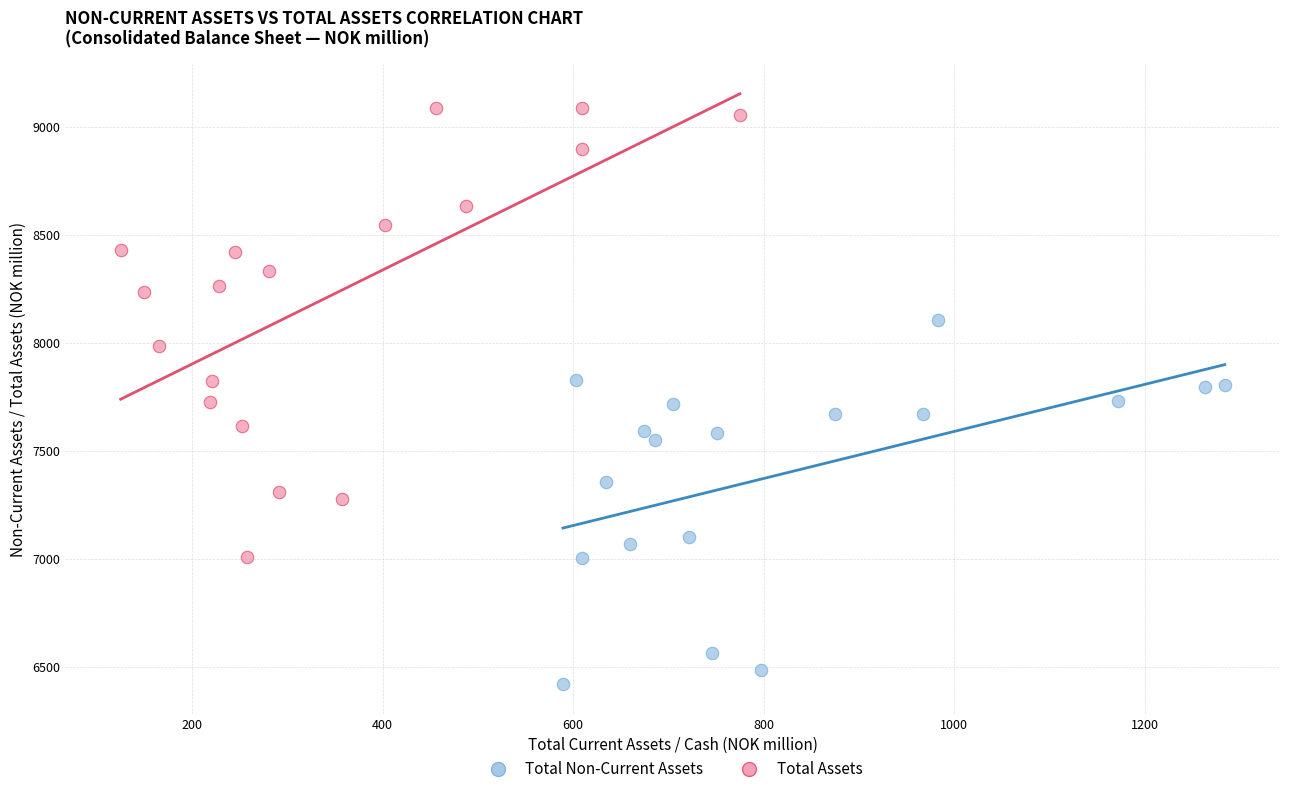

Which series reaches the minimum Y coordinate?

Total Non-Current Assets